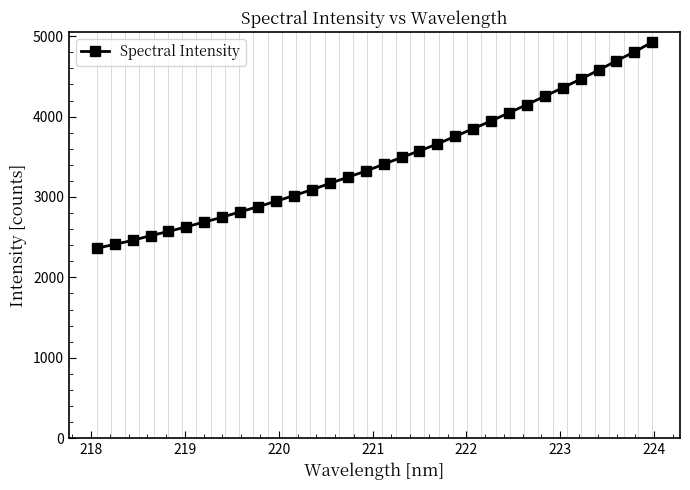

How many distinct data groups are displayed?

1